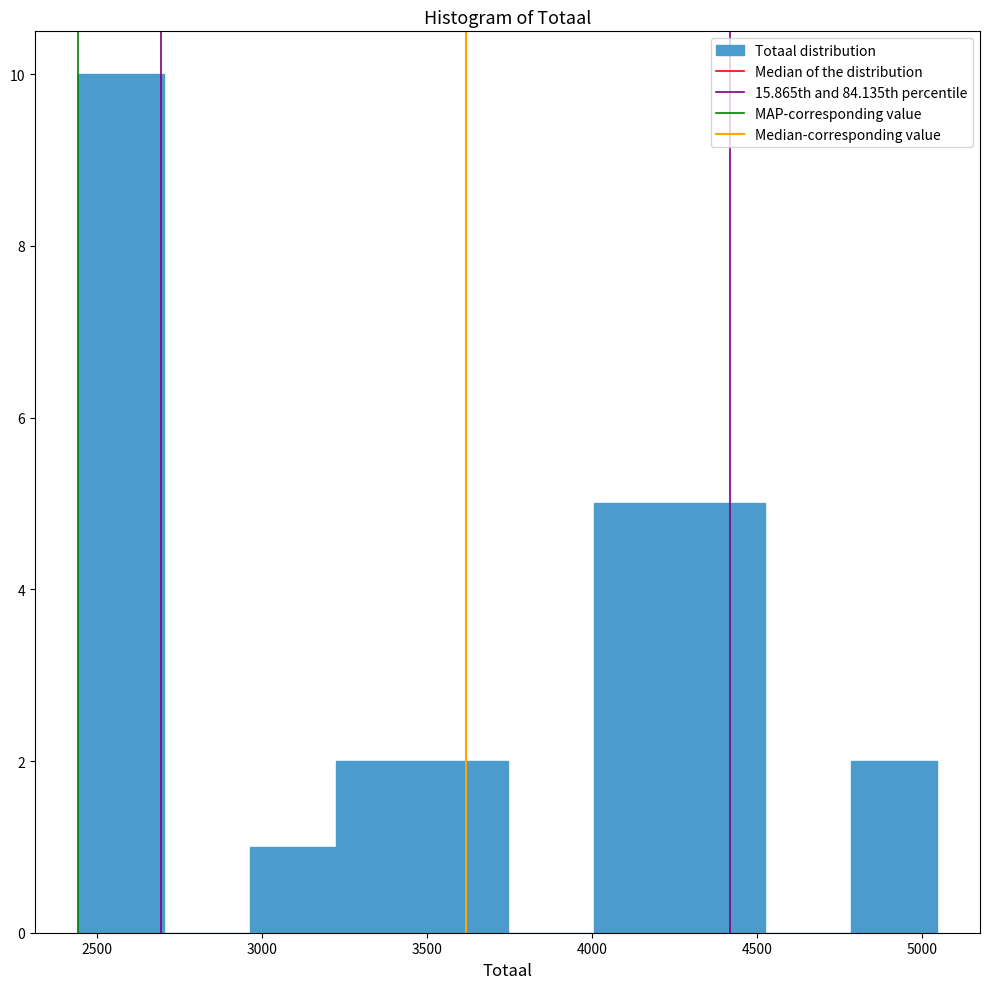

How tall is the bar that spans 4800 to 5050 on the x-axis? Neither the bar edges nor the heights are printed on the chart, so give them approximately, as read against the axes.

2